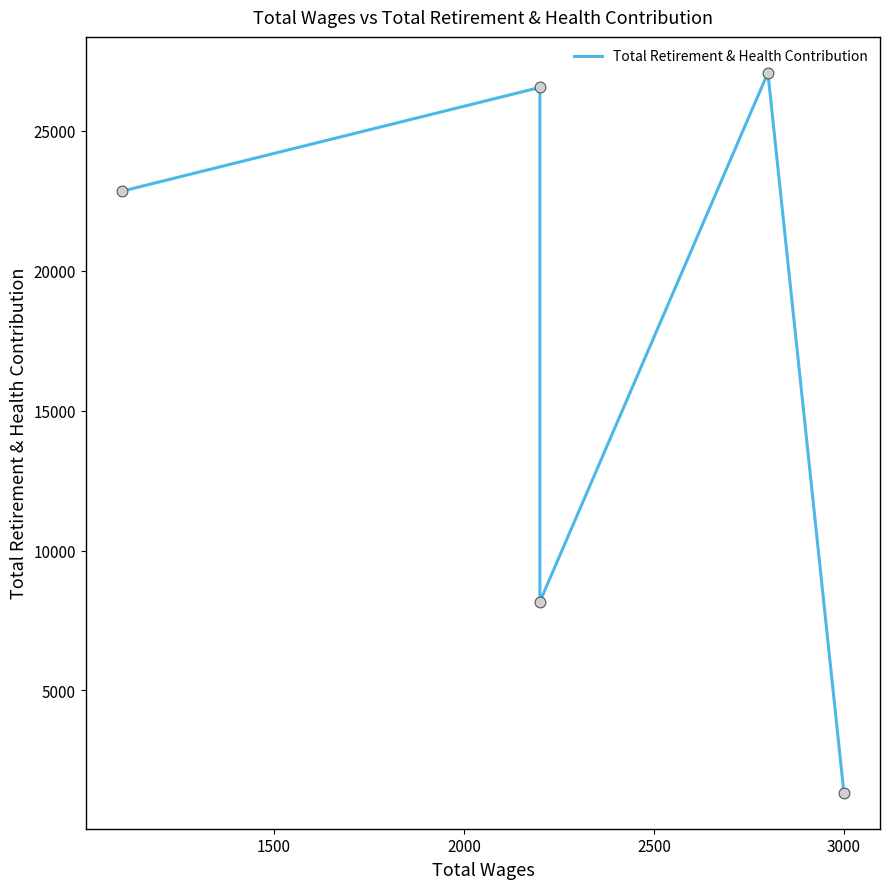

Between 3000 and 2500, which is larger?

2500